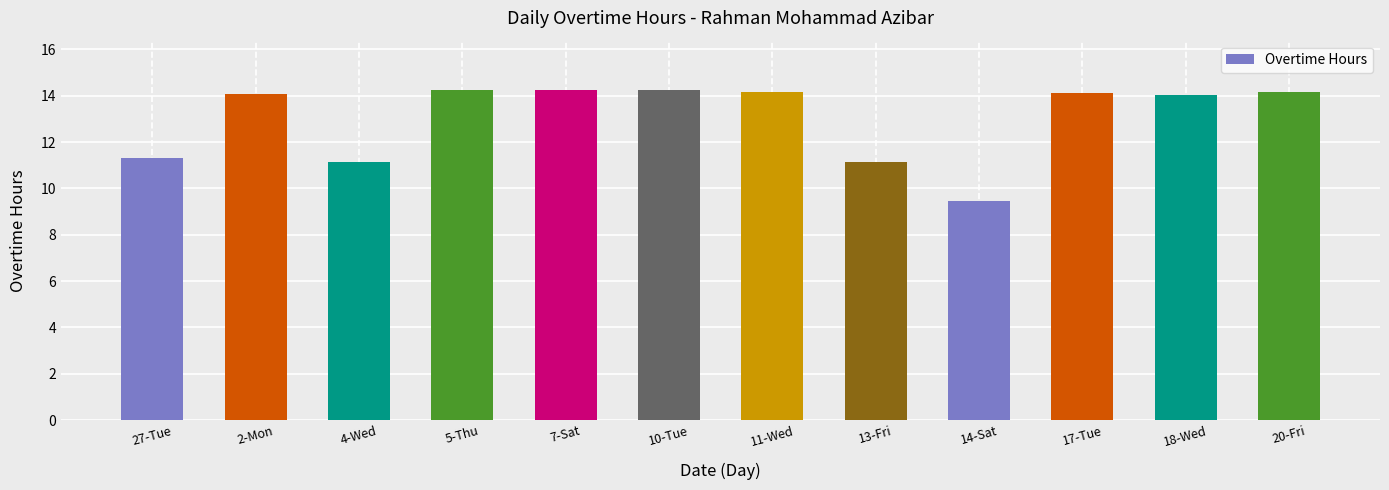

What is the difference between the maximum and minimum values?

4.8